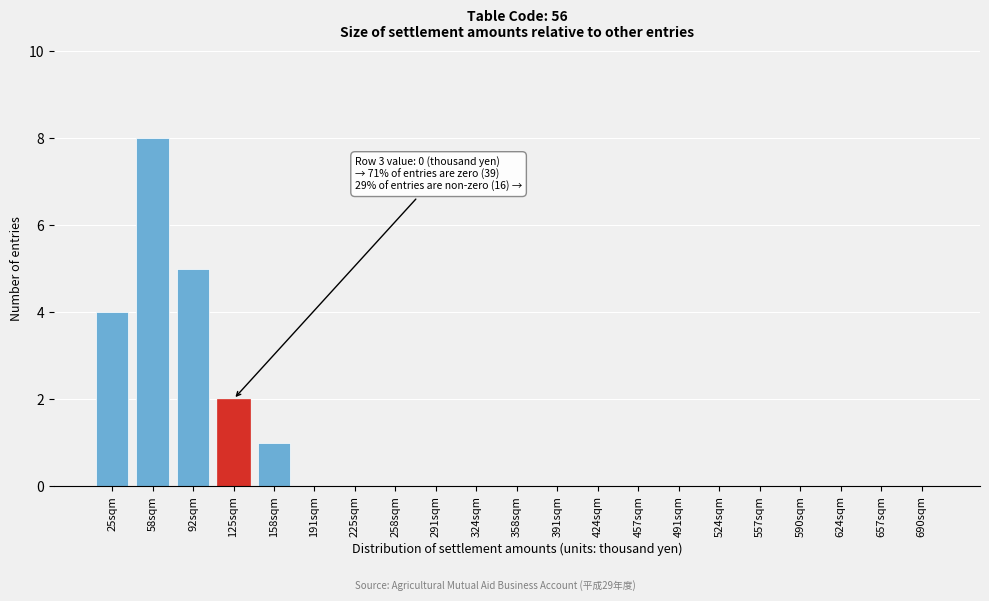

Reading left to right, list all the values displayed in this chart.

25sqm=4	58sqm=8	92sqm=5	125sqm=2	158sqm=1	191sqm=0	225sqm=0	258sqm=0	291sqm=0	324sqm=0	358sqm=0	391sqm=0	424sqm=0	457sqm=0	491sqm=0	524sqm=0	557sqm=0	590sqm=0	624sqm=0	657sqm=0	690sqm=0